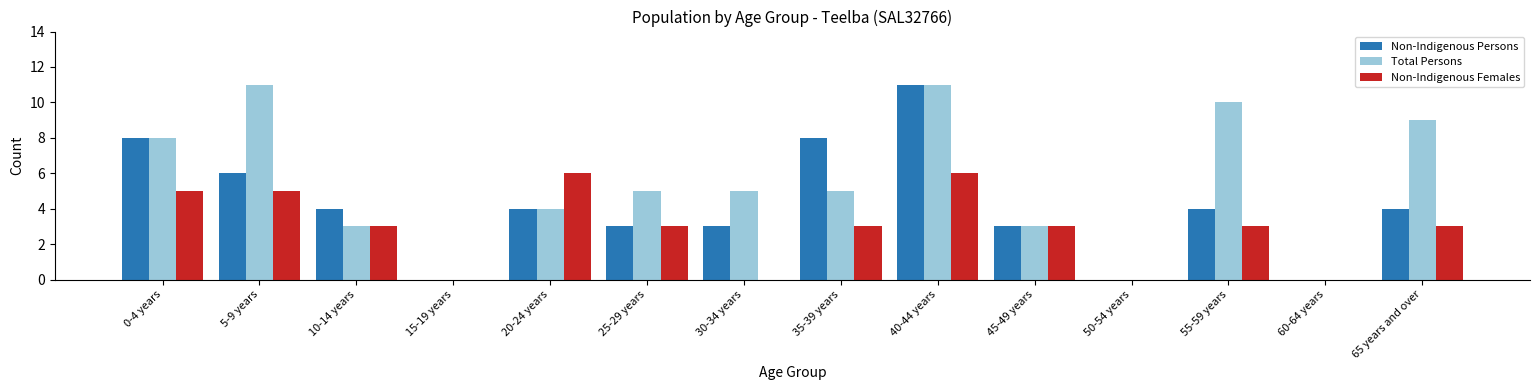

The value of Non-Indigenous Females at 15-19 years is 0. True or false?

True